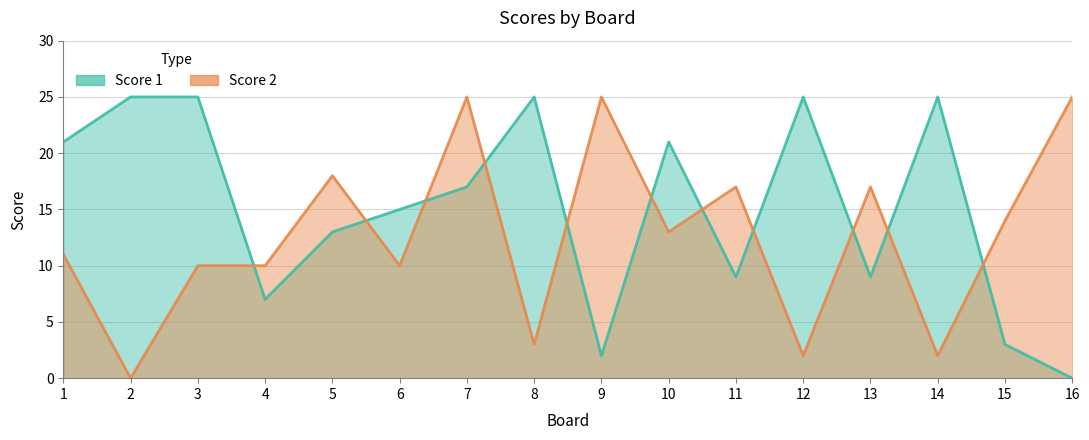

At which category is the sum across all series the highest?

7